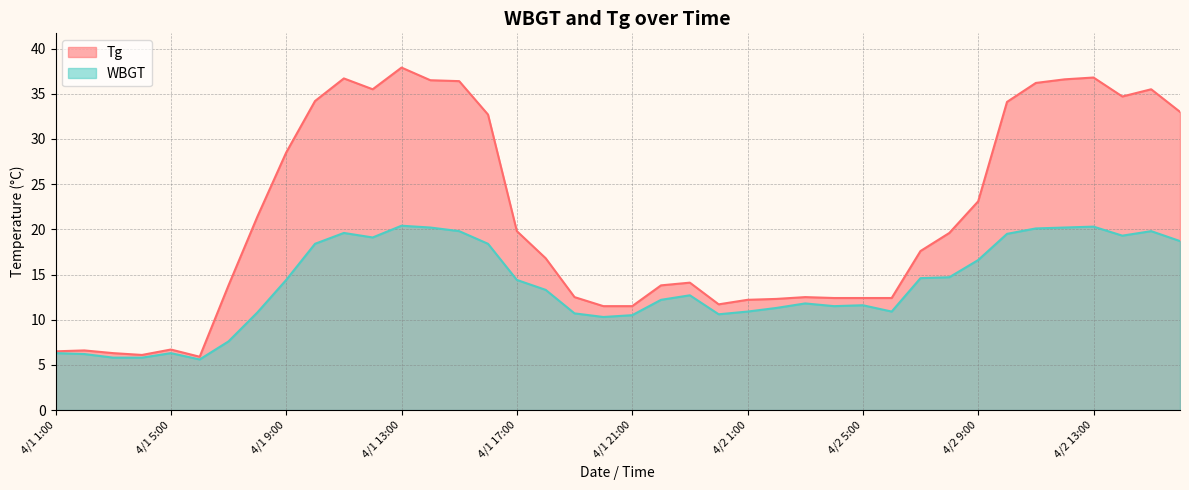

The Tg series shows 36.8 at 4/2 13:00. True or false?

True